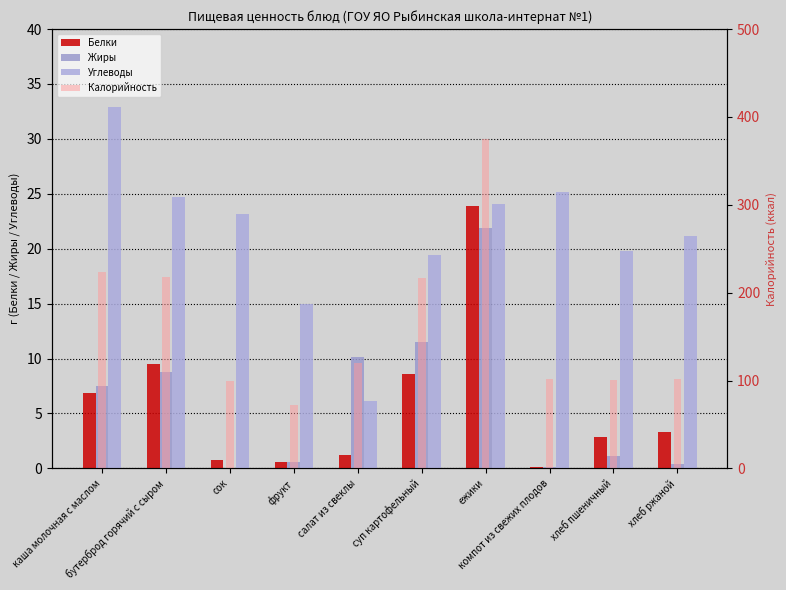

Reading left to right, what are all the values shown in this chart?

Белки: каша молочная с маслом=6.9	бутерброд горячий с сыром=9.5	сок=0.8	фрукт=0.6	салат из свеклы=1.2	суп картофельный=8.6	ежики=23.9	компот из свежих плодов=0.1	хлеб пшеничный=2.9	хлеб ржаной=3.3
Жиры: каша молочная с маслом=7.5	бутерброд горячий с сыром=8.8	сок=0.0	фрукт=0.6	салат из свеклы=10.1	суп картофельный=11.5	ежики=21.9	компот из свежих плодов=0.1	хлеб пшеничный=1.1	хлеб ржаной=0.4
Углеводы: каша молочная с маслом=32.9	бутерброд горячий с сыром=24.7	сок=23.2	фрукт=15.0	салат из свеклы=6.1	суп картофельный=19.4	ежики=24.1	компот из свежих плодов=25.2	хлеб пшеничный=19.8	хлеб ржаной=21.2
Калорийность: каша молочная с маслом=223.0	бутерброд горячий с сыром=218.0	сок=100.0	фрукт=72.0	салат из свеклы=120.0	суп картофельный=217.0	ежики=375.0	компот из свежих плодов=102.0	хлеб пшеничный=101.0	хлеб ржаной=102.0